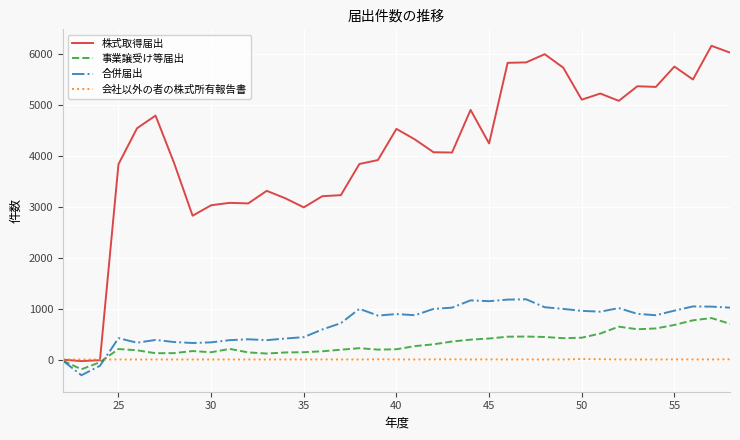

Which series has the largest total across all categories?

株式取得届出